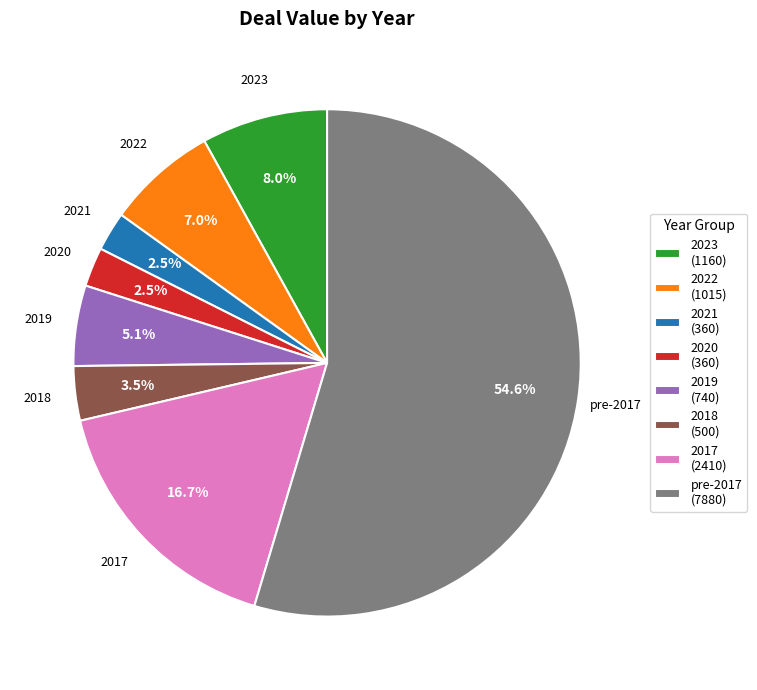

Approximately how many times larger is the value at 2020 (360) compared to 2021 (360)?

1.0